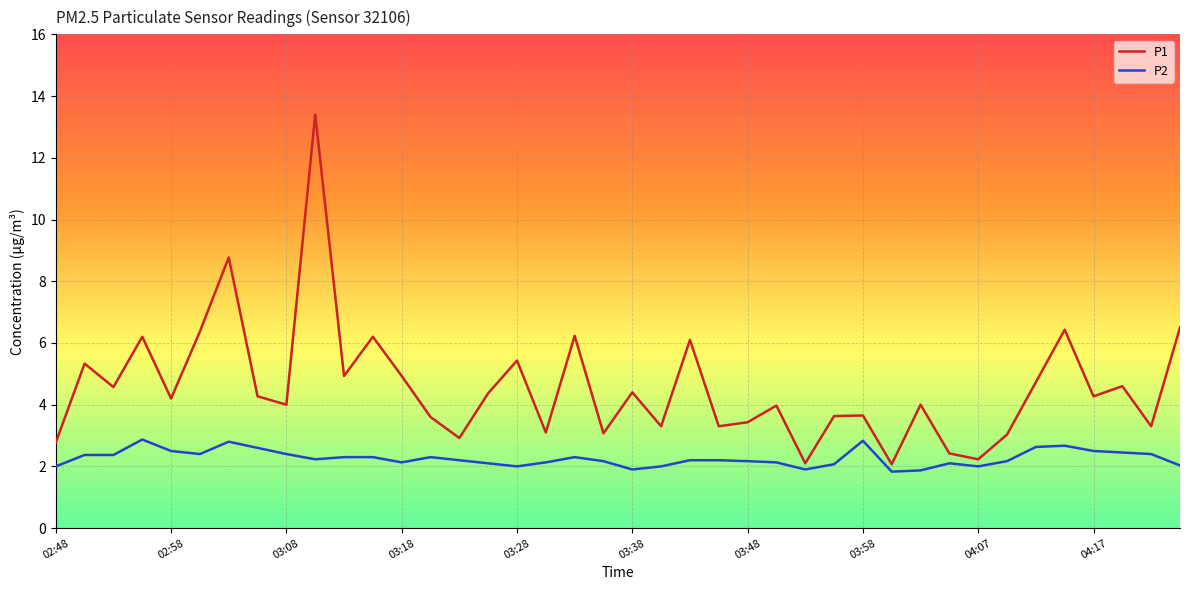

Rank the series at 14 from lowest to highest value.

P2, P1